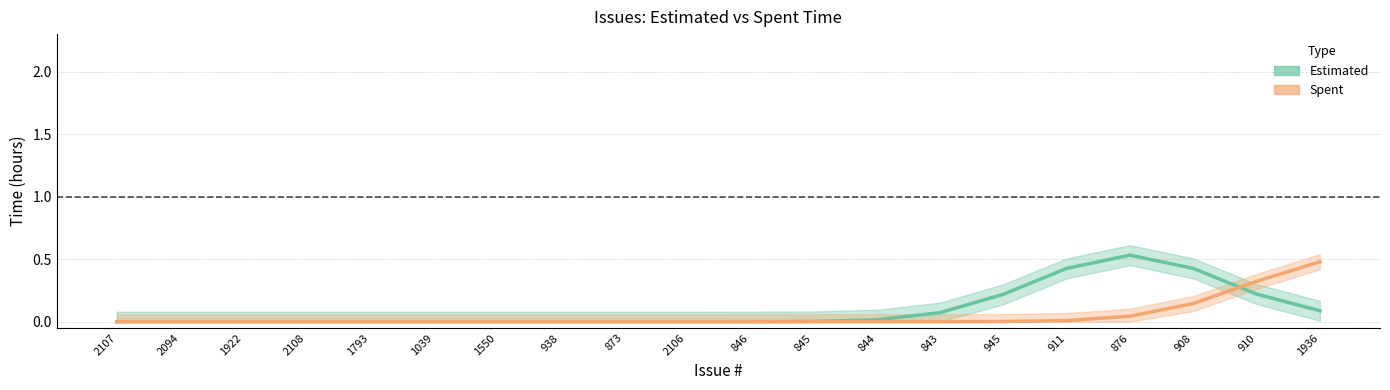

Which category has the highest value in the Spent series?

1936